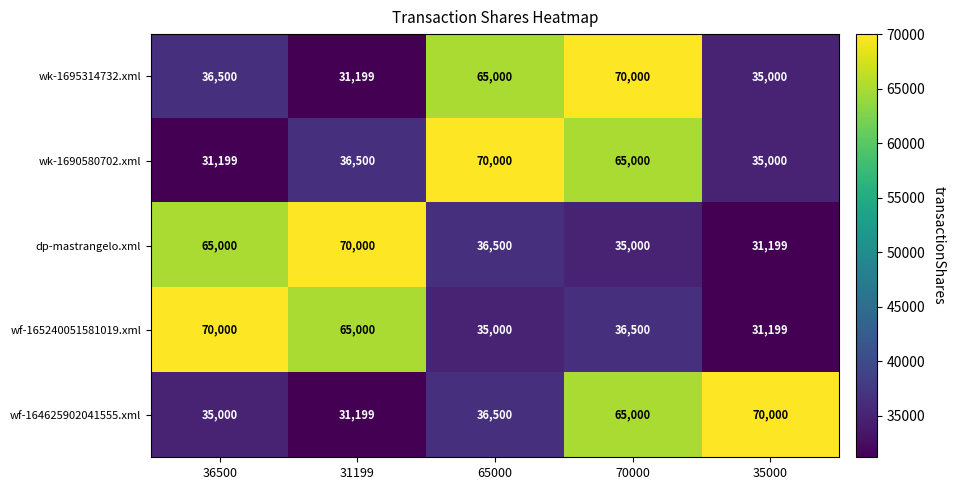

At which category is the sum across all series the highest?

70000